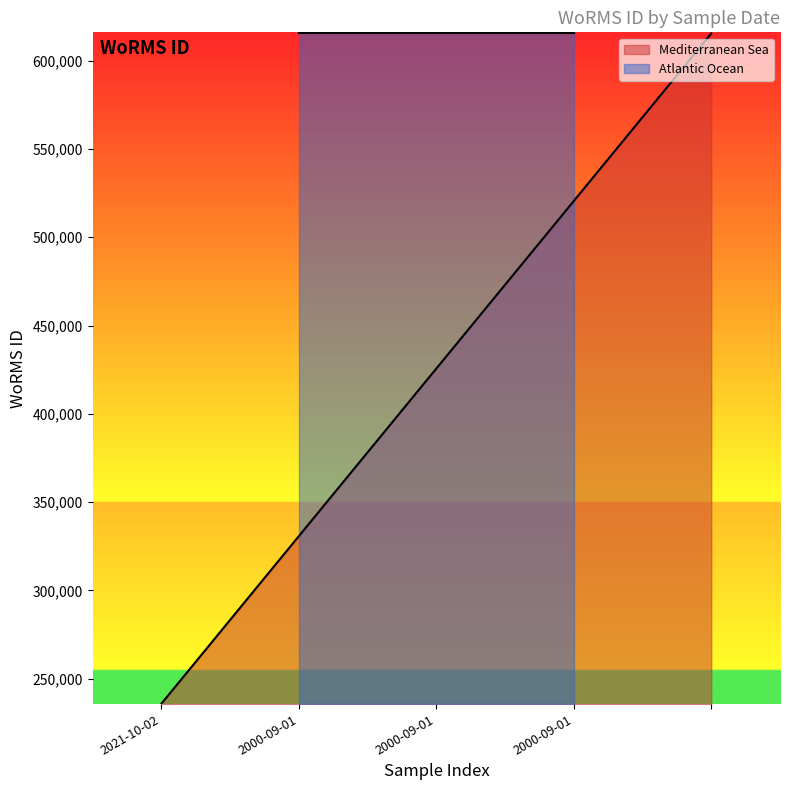

True or false: the data shows 235863 at 2021-10-02.

True